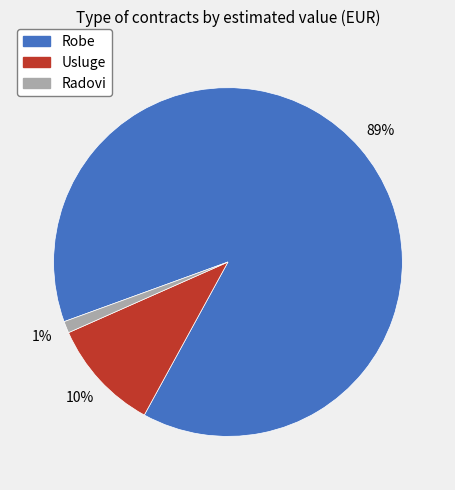

What is the smallest slice in the pie chart?

Radovi